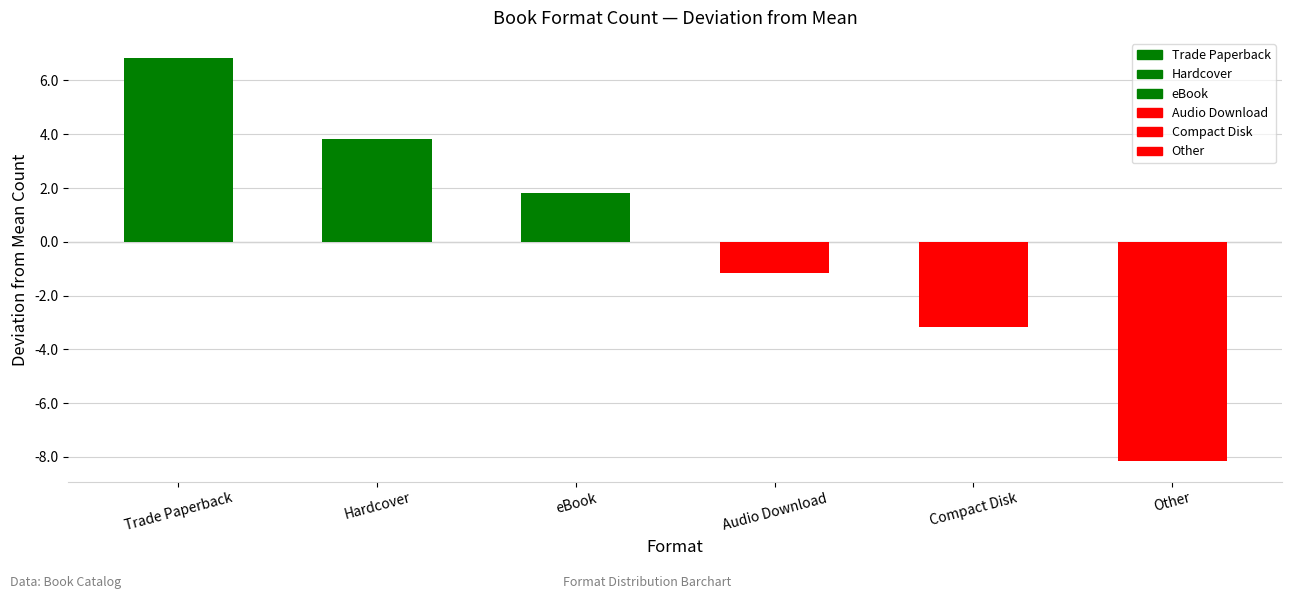

Rank the categories by value from highest to lowest.

Trade Paperback, Hardcover, eBook, Audio Download, Compact Disk, Other